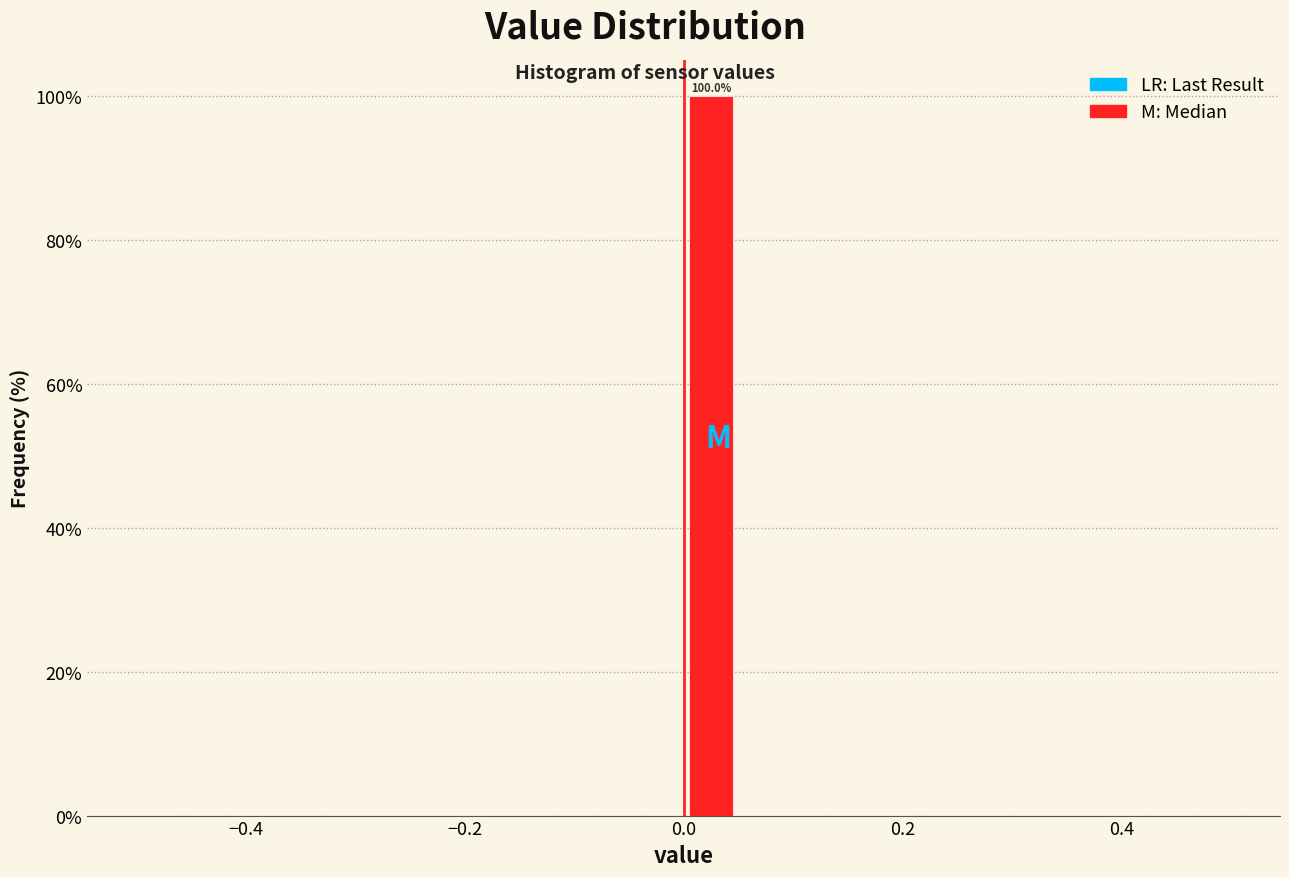

Around what value on the x-axis is the tallest bar? Give the approximate position of its centre, as read against the axis.

0.02